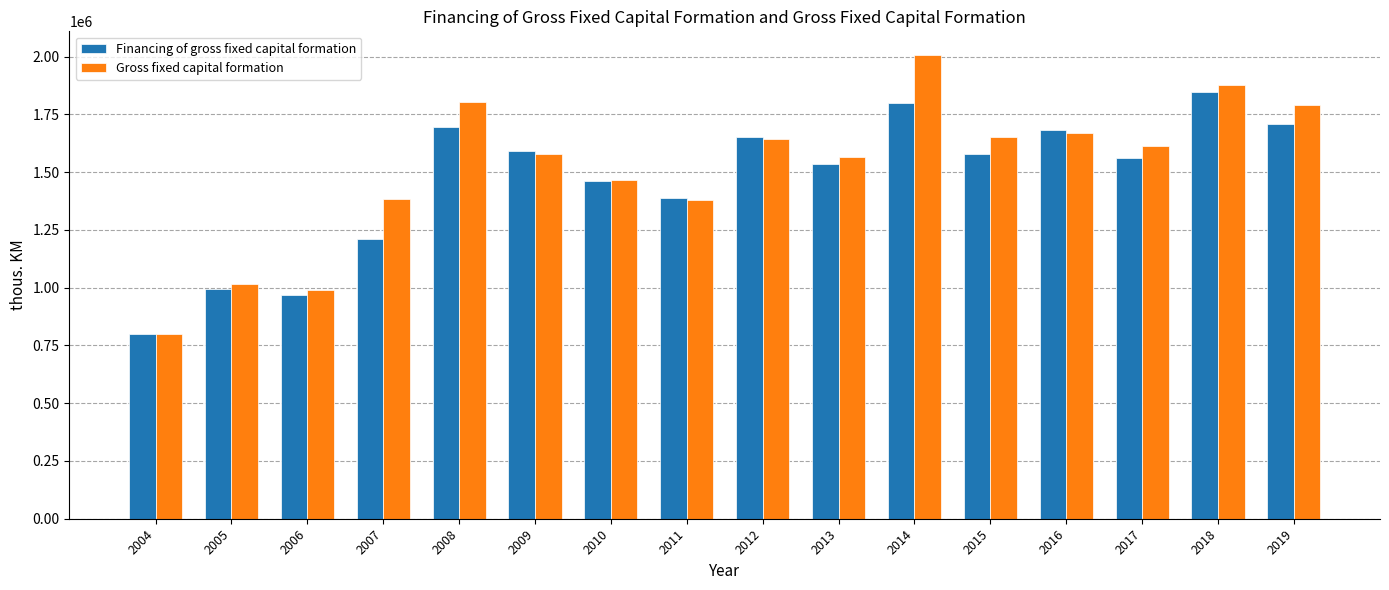

At which category is the sum across all series the highest?

2014